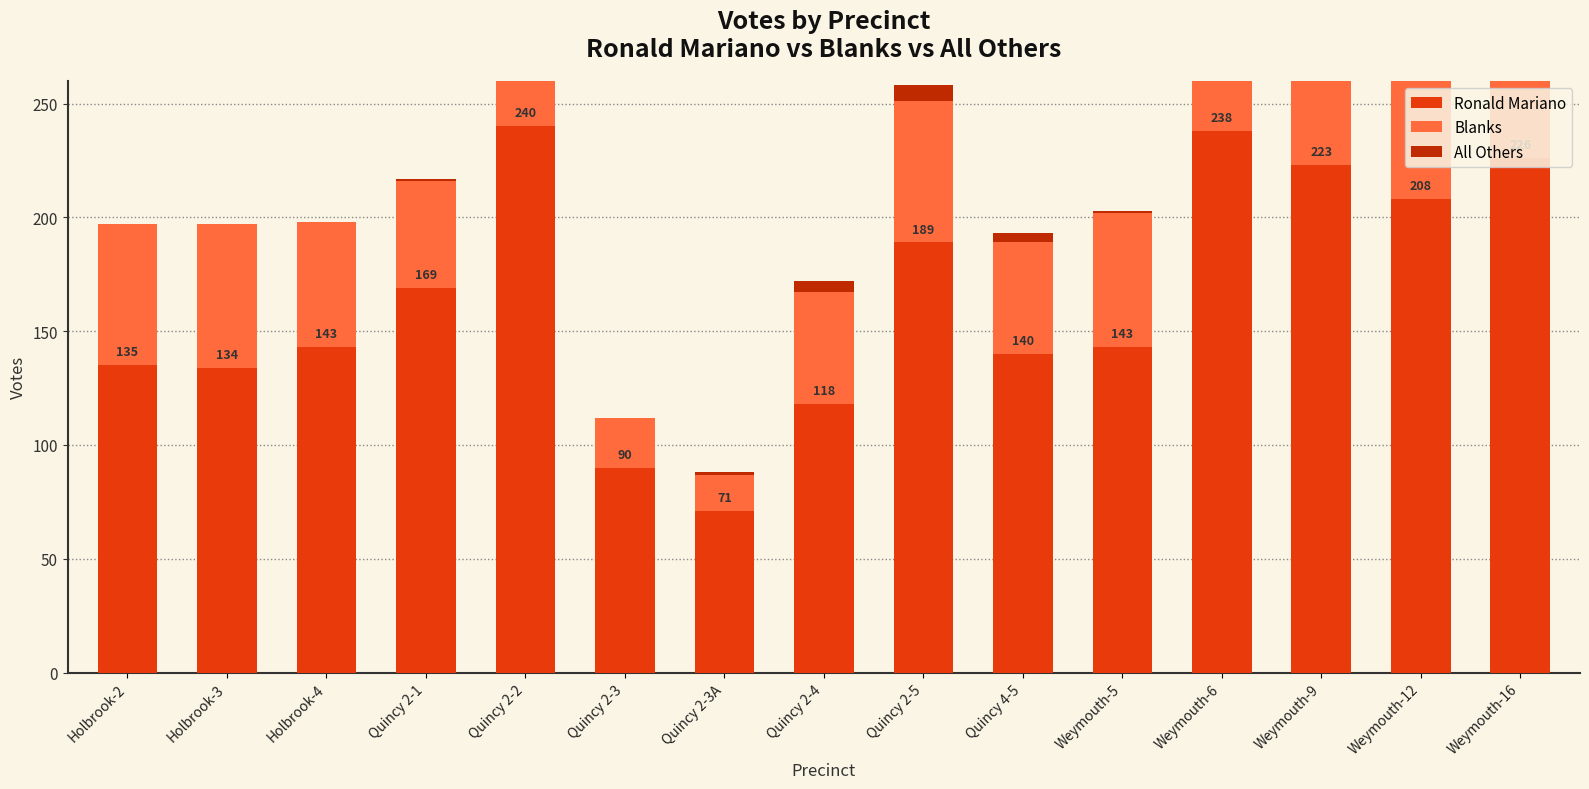

What are all the series names shown in the legend?

Ronald Mariano, Blanks, All Others